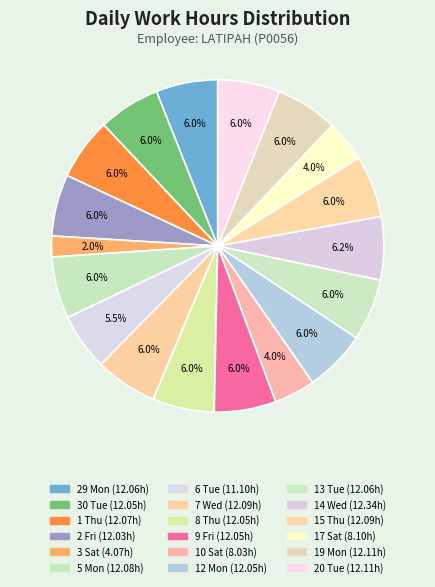

How many slices are in this pie chart?

18